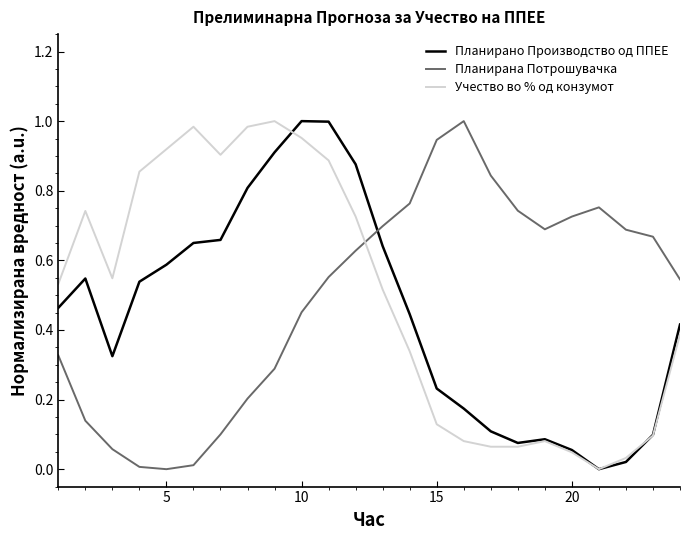

After their last crossing, which series has the higher values: Планирана Потрошувачка or Планирано Производство од ППЕЕ?

Планирана Потрошувачка